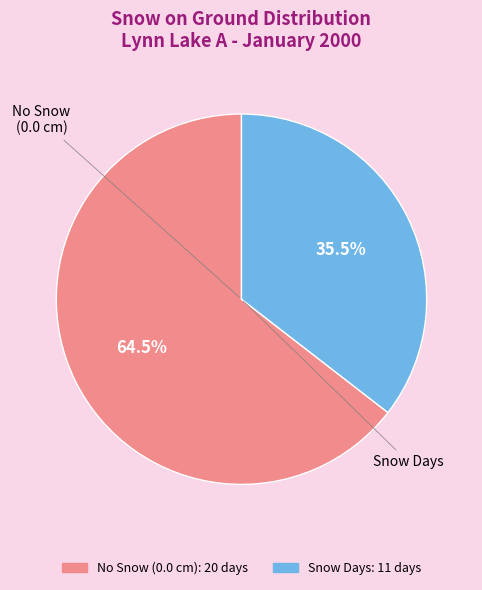

Is there any slice that represents more than half of the pie?

Yes